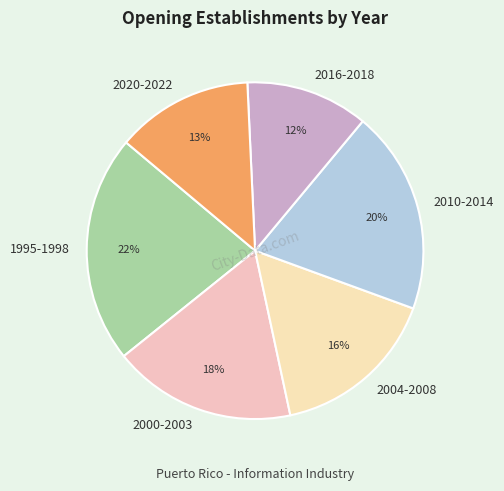

Does any single category account for the majority?

No